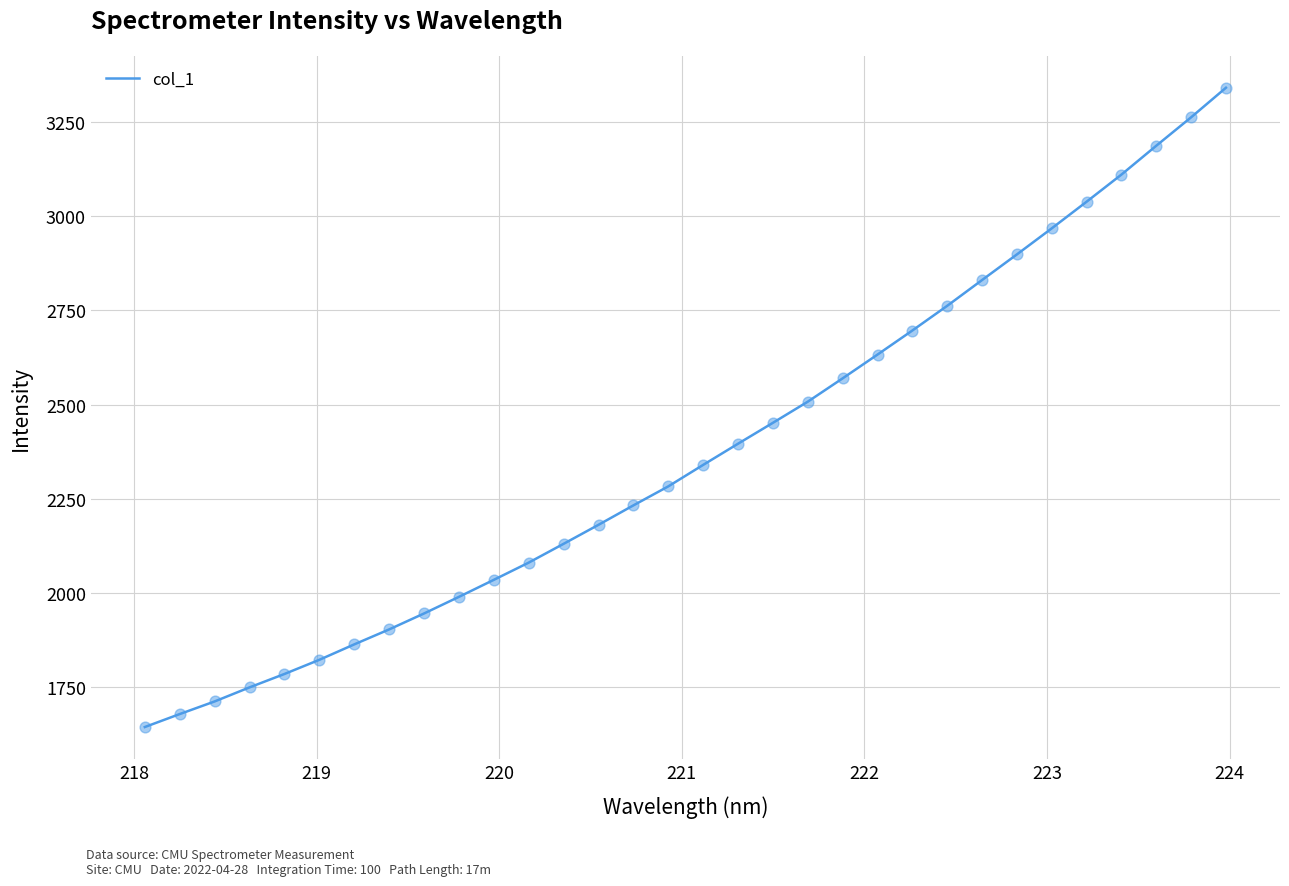

What is the maximum value shown in the chart?

3340.1